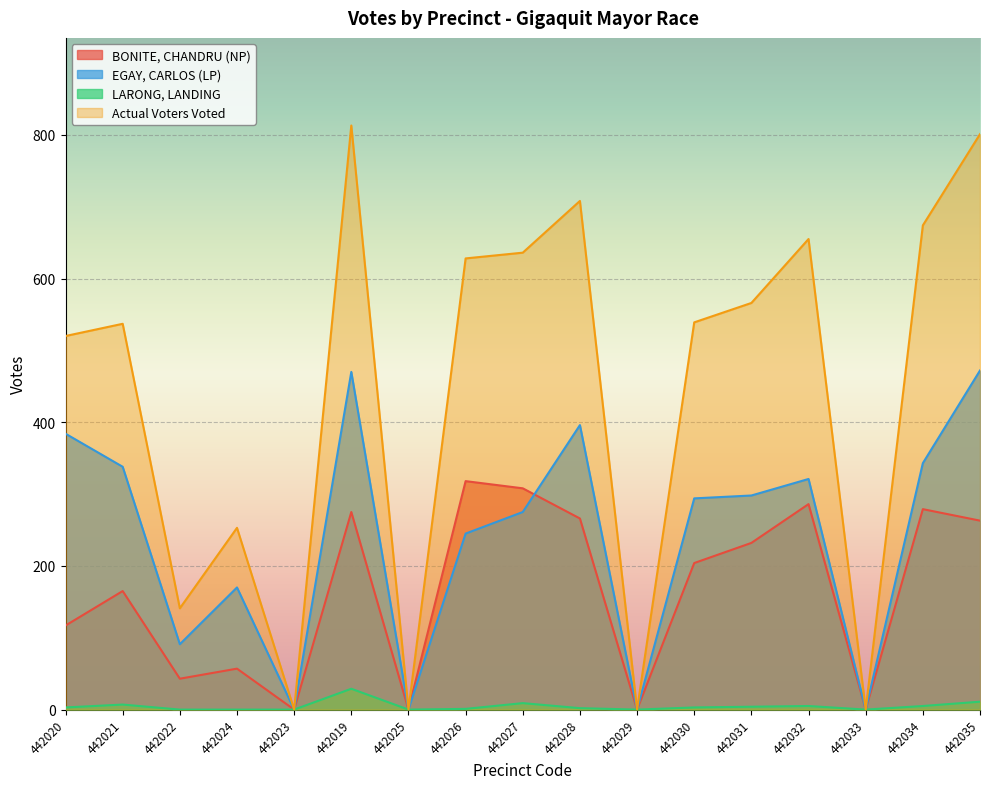

Reading left to right, list all the values displayed in this chart.

BONITE, CHANDRU (NP): 442020=117	442021=165	442022=43	442024=57	442023=0	442019=275	442025=0	442026=318	442027=308	442028=266	442029=0	442030=204	442031=232	442032=286	442033=0	442034=279	442035=263
EGAY, CARLOS (LP): 442020=384	442021=338	442022=91	442024=170	442023=0	442019=470	442025=0	442026=245	442027=275	442028=396	442029=0	442030=294	442031=298	442032=321	442033=0	442034=343	442035=472
LARONG, LANDING: 442020=3	442021=7	442022=0	442024=0	442023=0	442019=29	442025=0	442026=1	442027=9	442028=2	442029=0	442030=3	442031=4	442032=5	442033=0	442034=5	442035=11
Actual Voters Voted: 442020=520	442021=537	442022=141	442024=253	442023=0	442019=813	442025=0	442026=628	442027=636	442028=708	442029=0	442030=539	442031=566	442032=655	442033=0	442034=674	442035=801